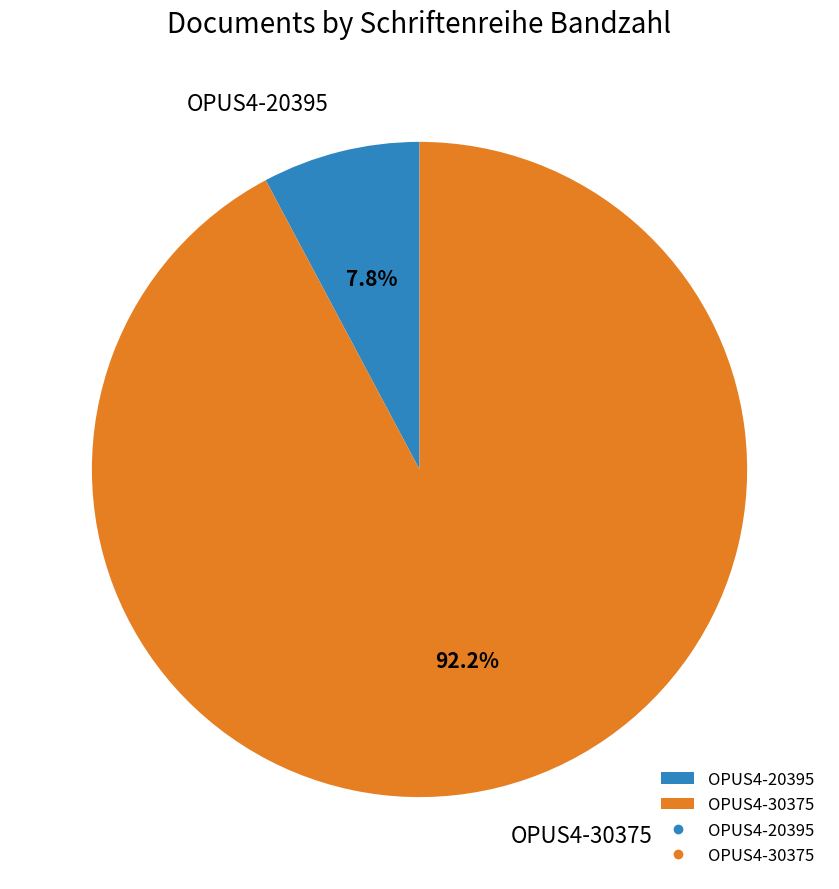

Between OPUS4-30375 and OPUS4-20395, which is larger?

OPUS4-30375